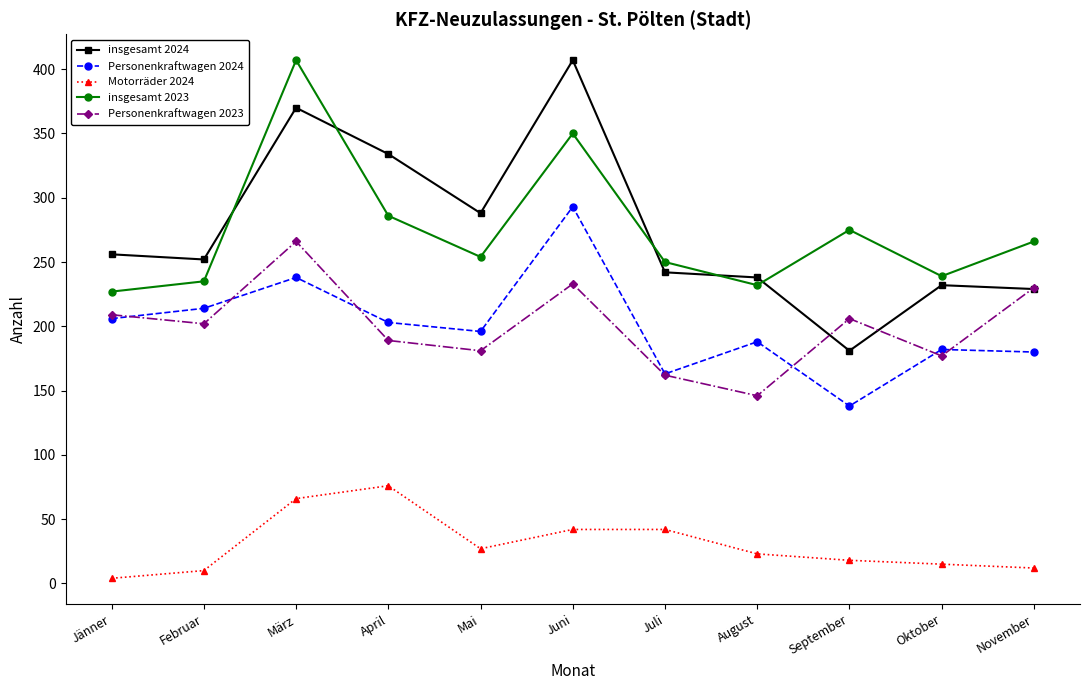

True or false: Personenkraftwagen 2024 and insgesamt 2023 intersect in this chart.

False